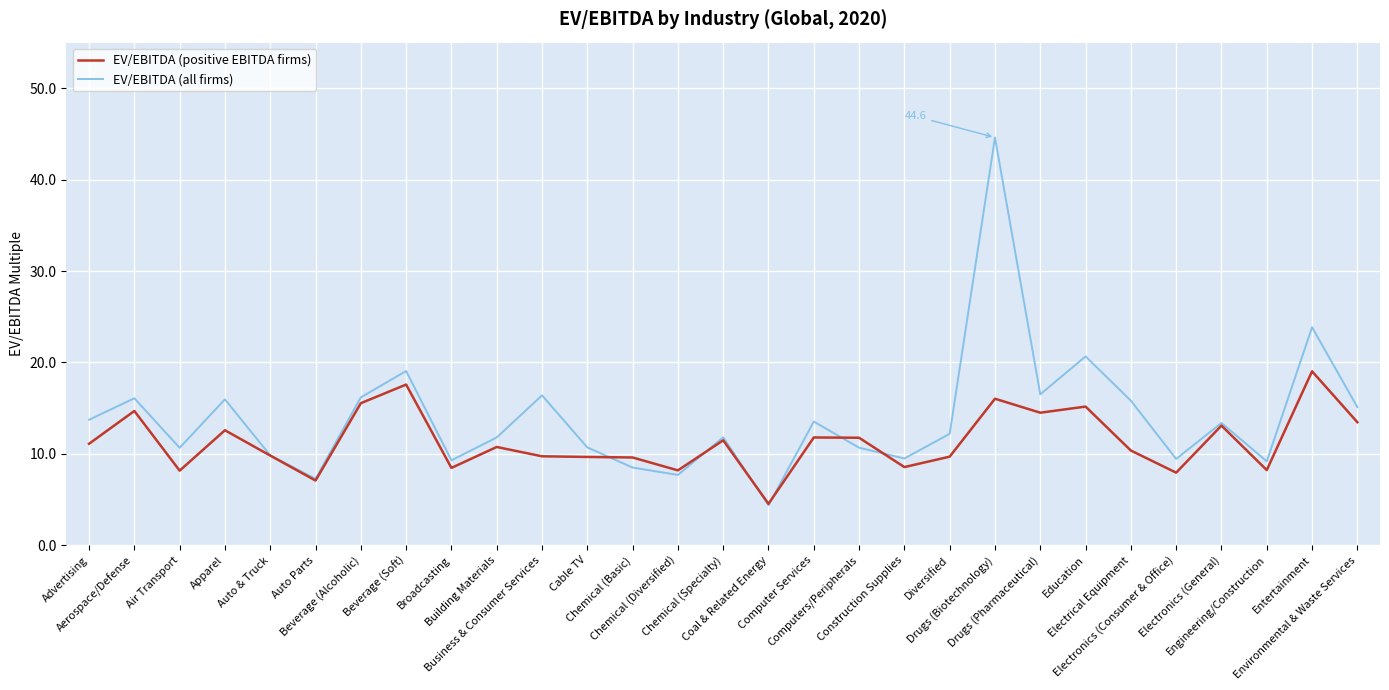

The value of EV/EBITDA (all firms) at Beverage (Alcoholic) is 16.2. True or false?

True